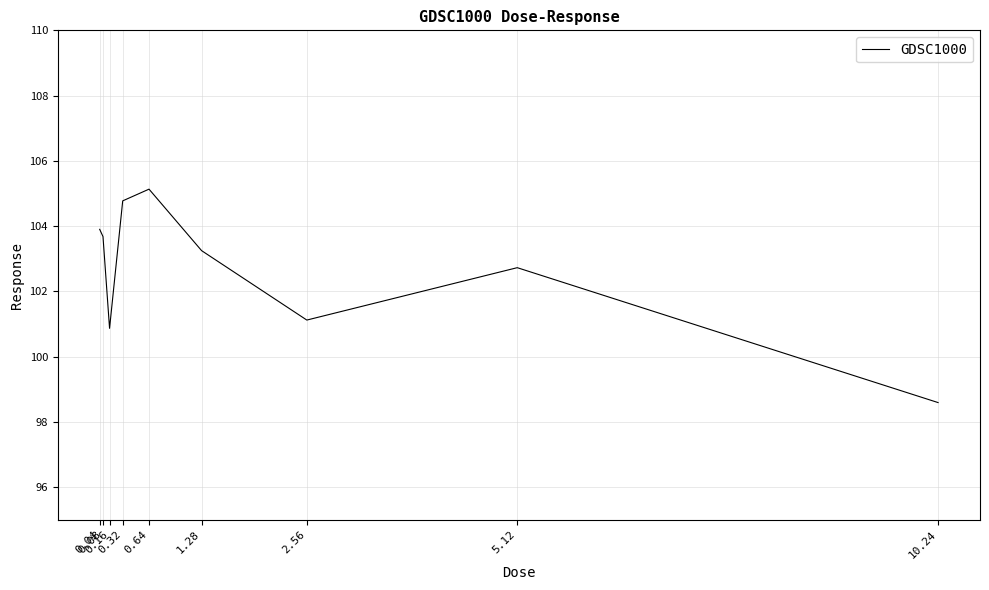

What is the difference between the values at 0.64 and 0.16?

4.3